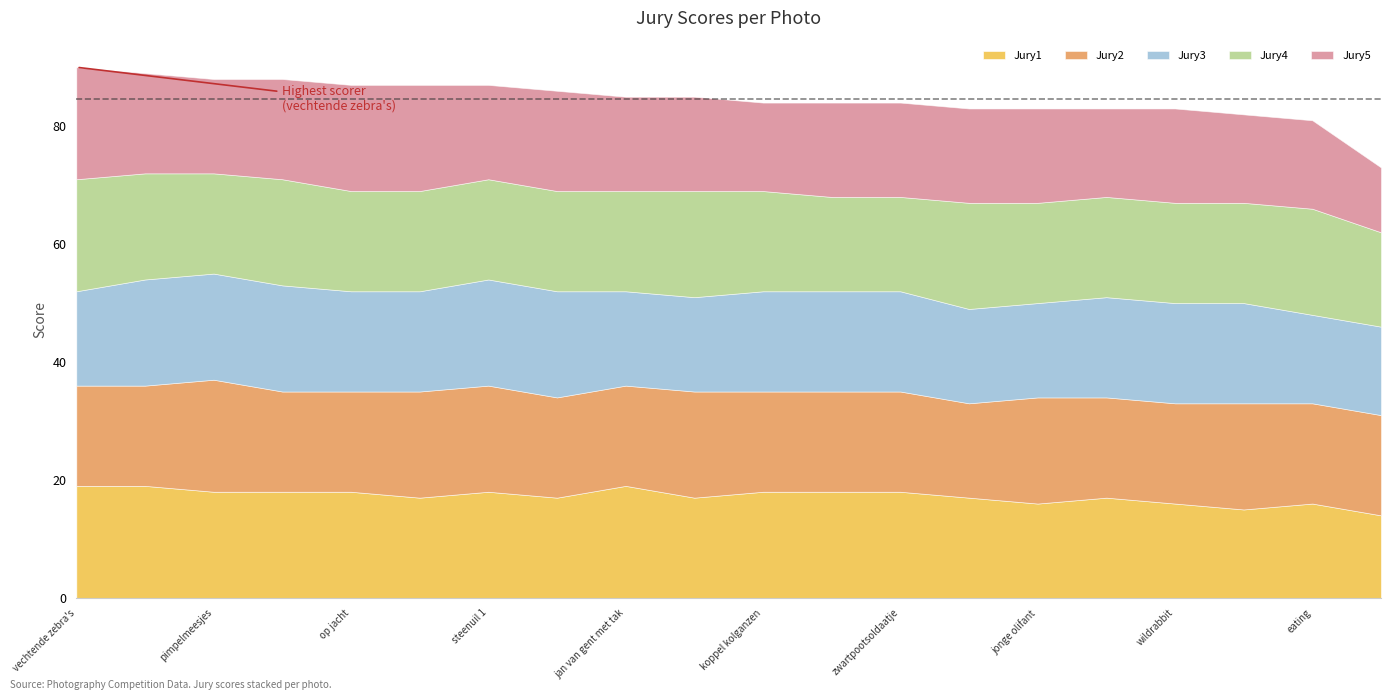

Which series ends up on top after the final intersection of Jury2 and Jury1?

Jury2